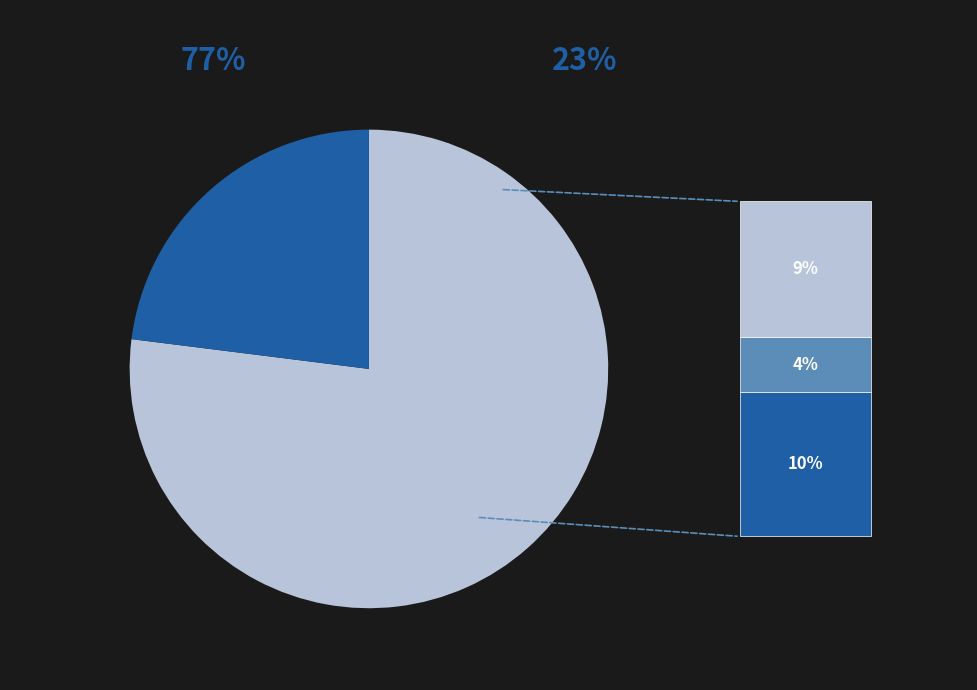

Does any single category account for the majority?

Yes